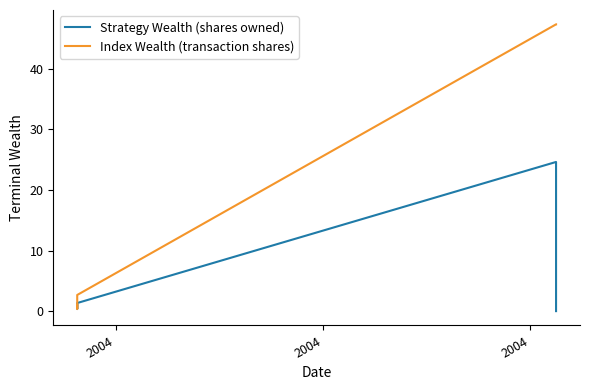

Which series has the largest total across all categories?

Index Wealth (transaction shares)